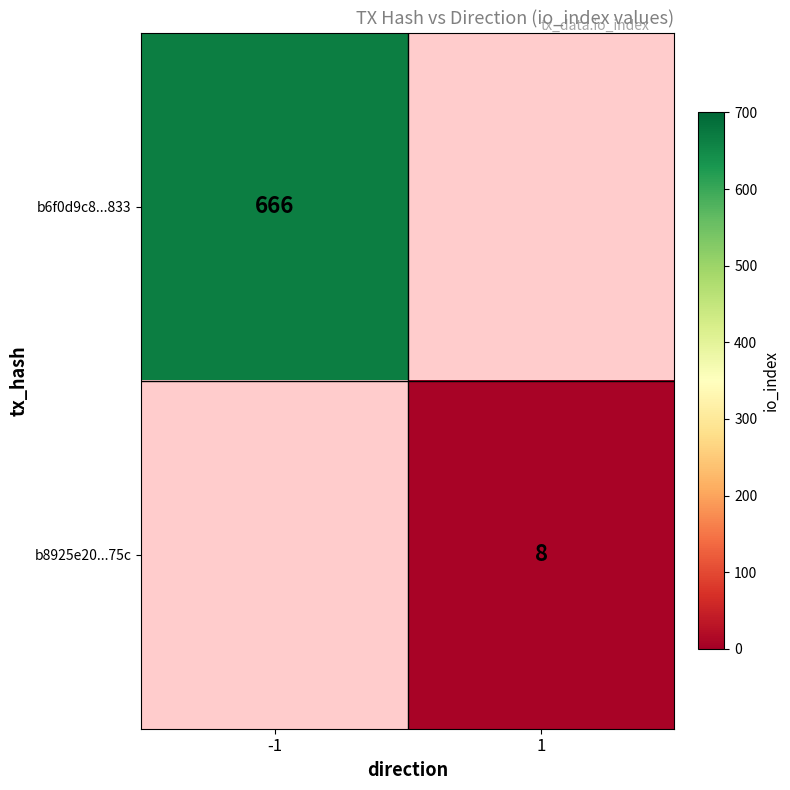

True or false: b8925e20...75c has a value of 8 at 1.

True